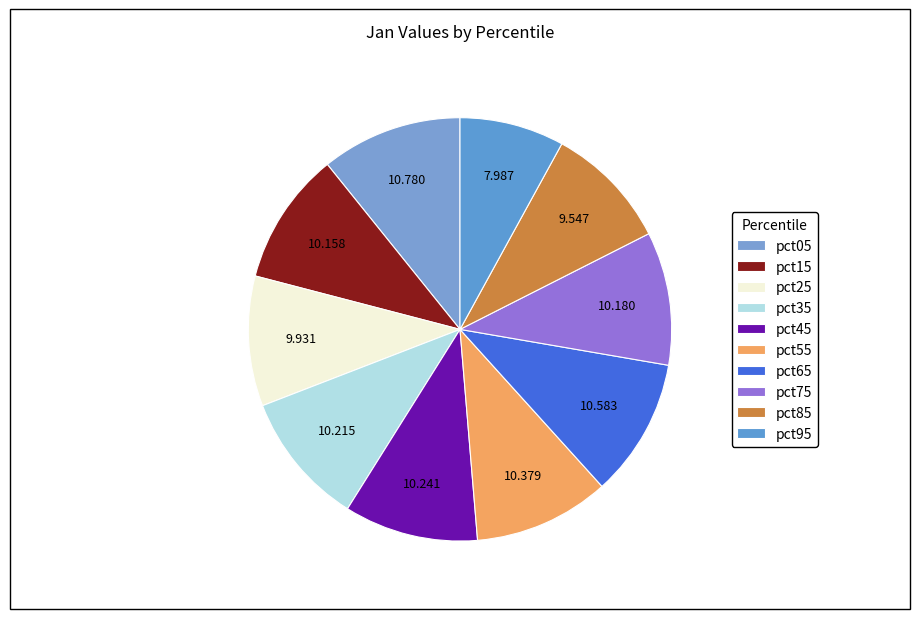

To the nearest percent, what is the difference between the pct45 and pct05 slice percentages?

1%